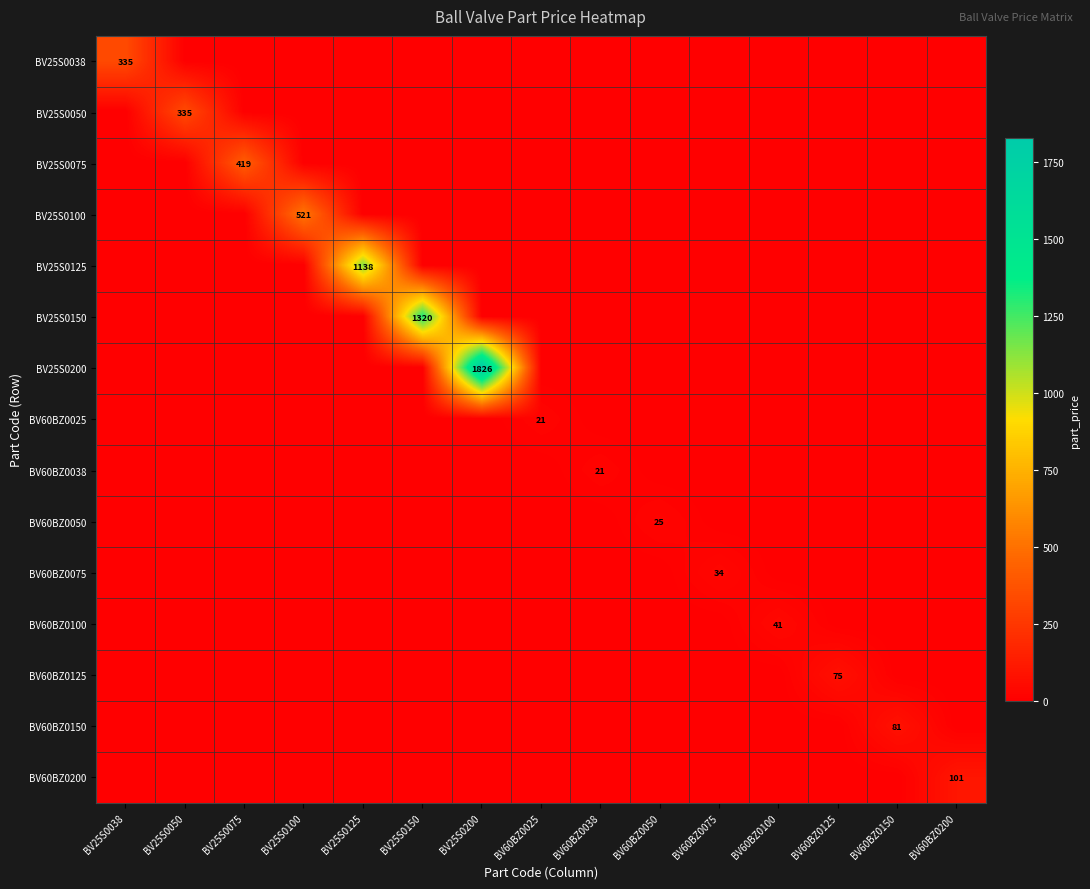

True or false: BV60BZ0100 has a value of 72 at BV60BZ0100.

False